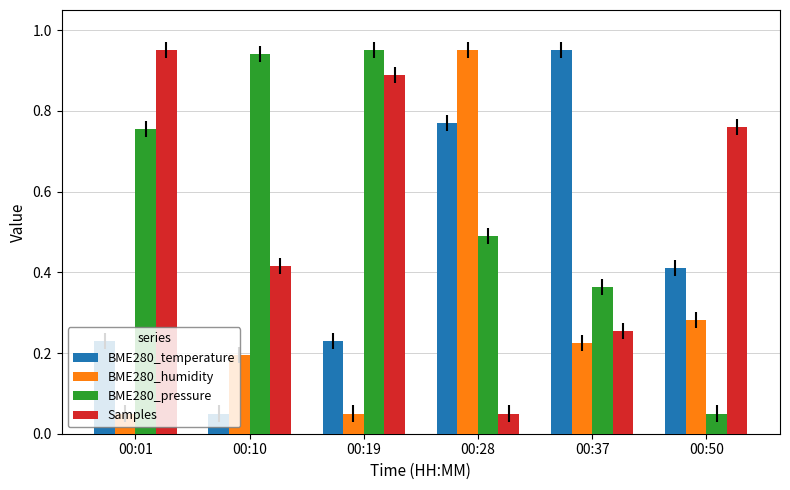

At 00:10, list the series in order from smallest to largest.

BME280_temperature, BME280_humidity, Samples, BME280_pressure